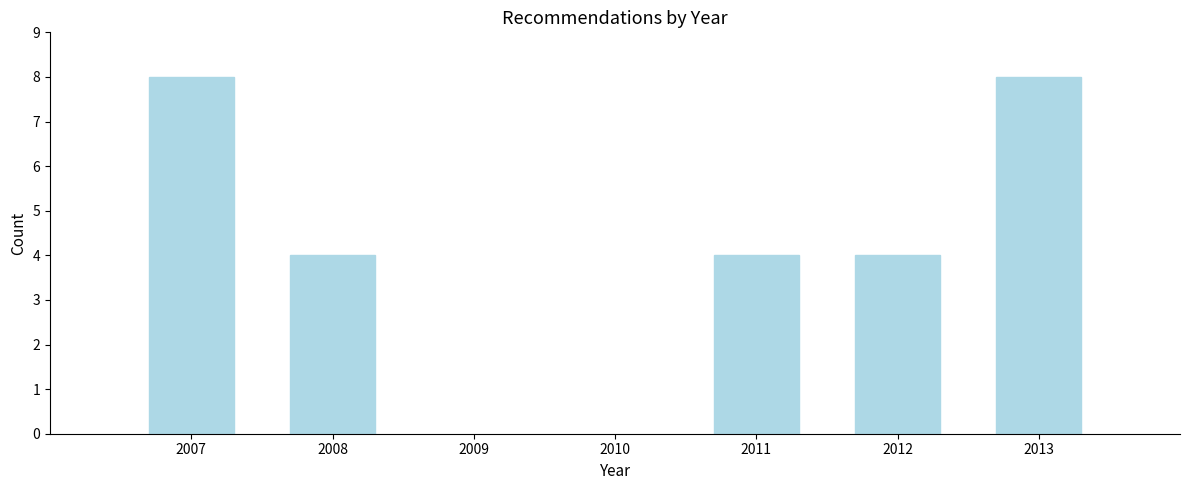

Reading left to right, what are all the values shown in this chart?

2007=8	2008=4	2011=4	2012=4	2013=8